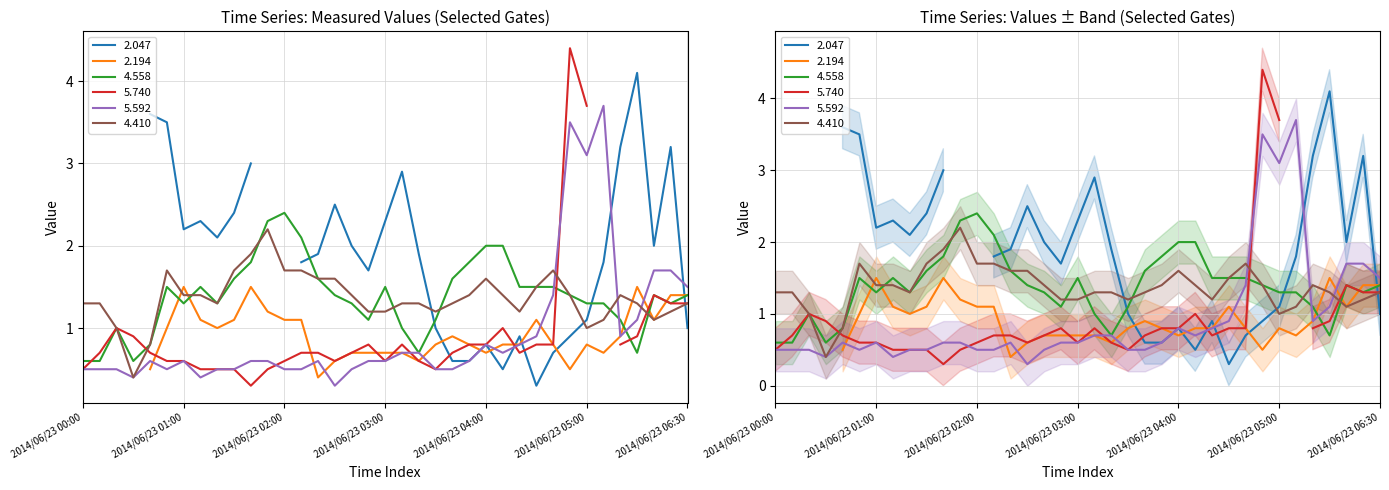

What is the sum of all 4.410 values?

50.5